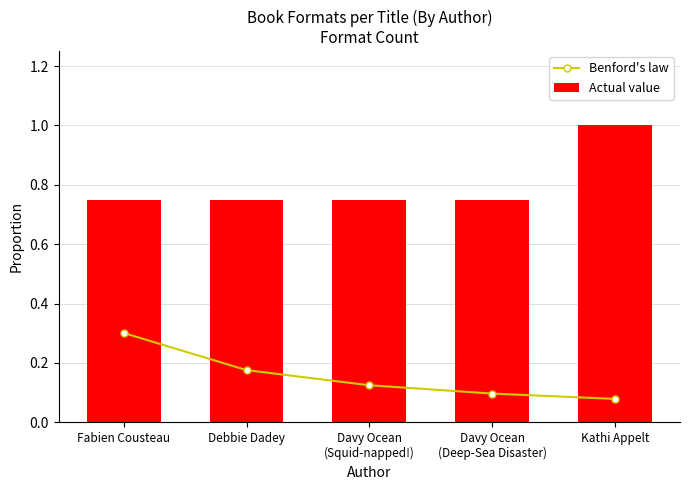

What is the sum of all Actual value values?

4.0